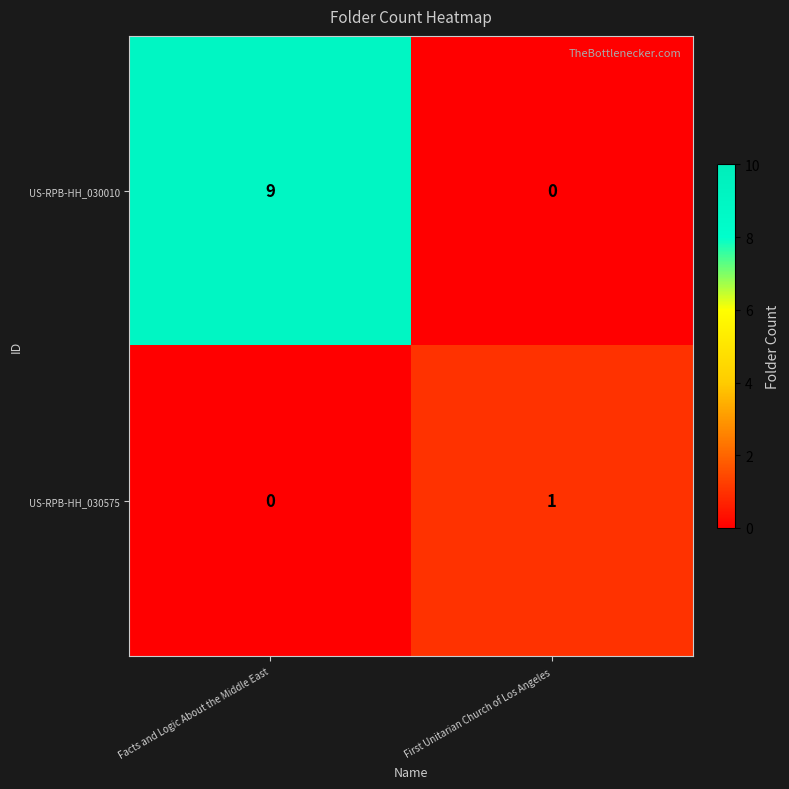

What is the spread (max minus min) of values at First Unitarian Church of Los Angeles?

1